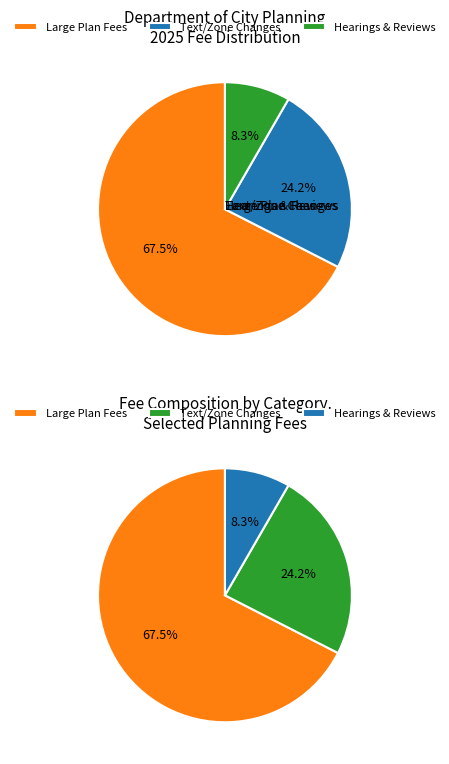

Is the sum of New SP District Review Fee and New Master Plan Review Fee greater than half?

Yes